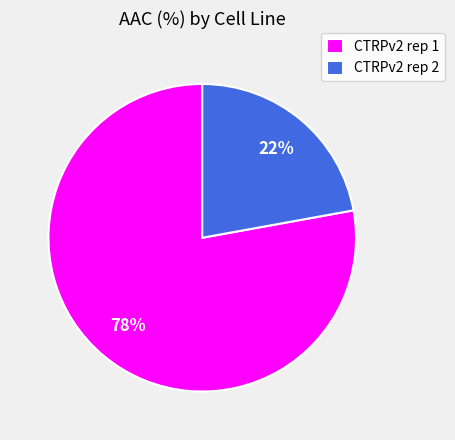

Is it true that CTRPv2 rep 1 is 87% of the pie?

False